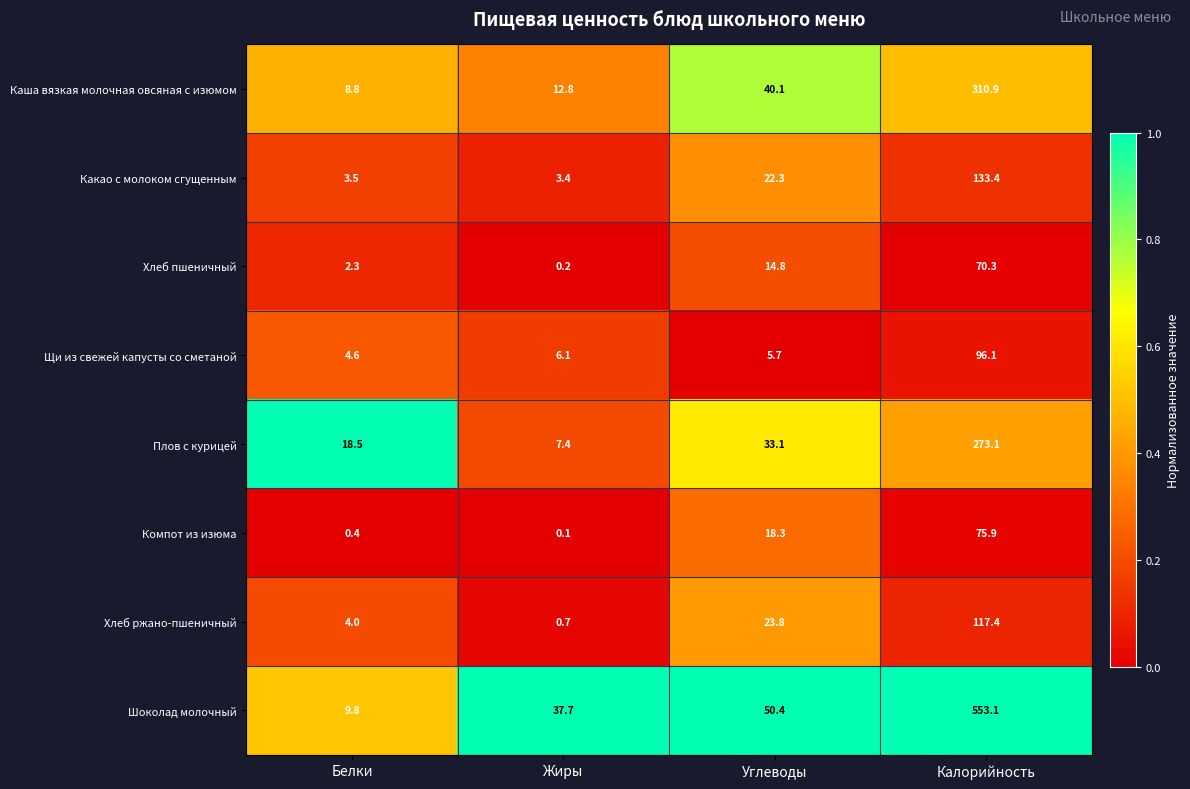

Between Белки and Калорийность, which series saw the biggest shift?

Шоколад молочный